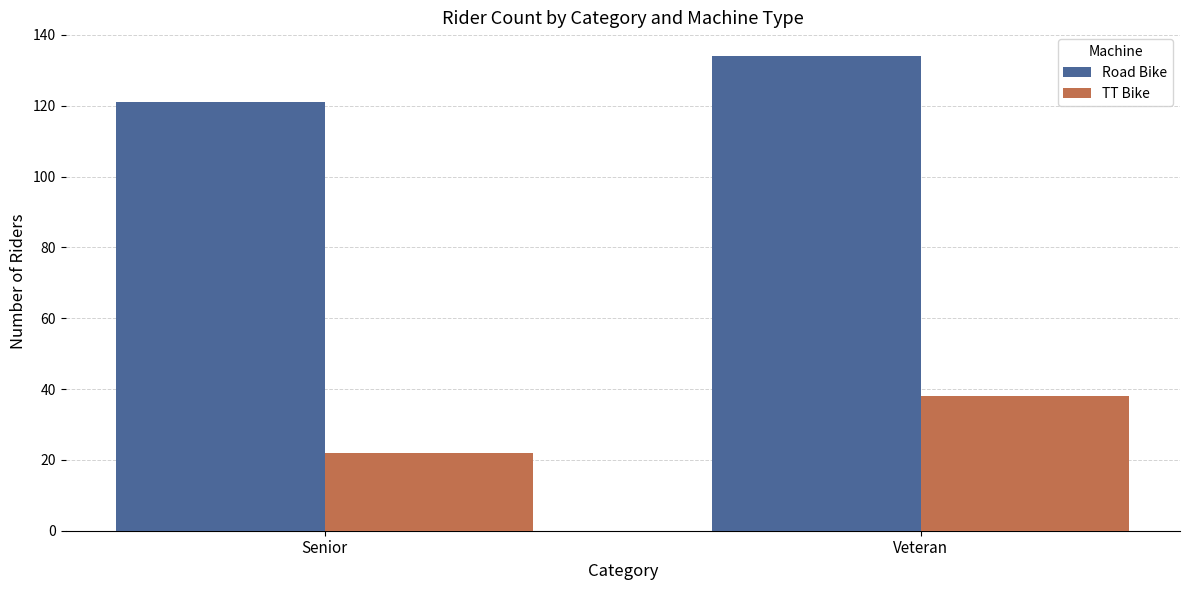

Read the Road Bike value at Senior, to the nearest 5.

120